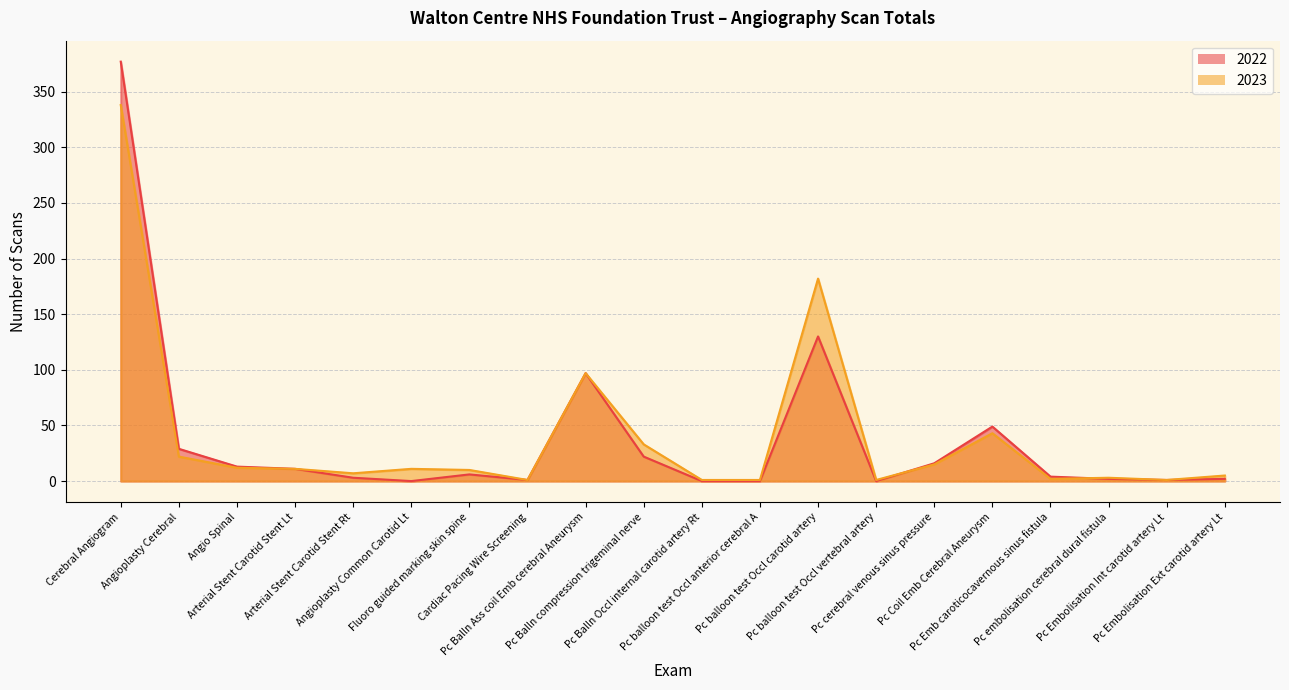

What is the label of the 10th point from the right?

Pc Balln Occl internal carotid artery Rt